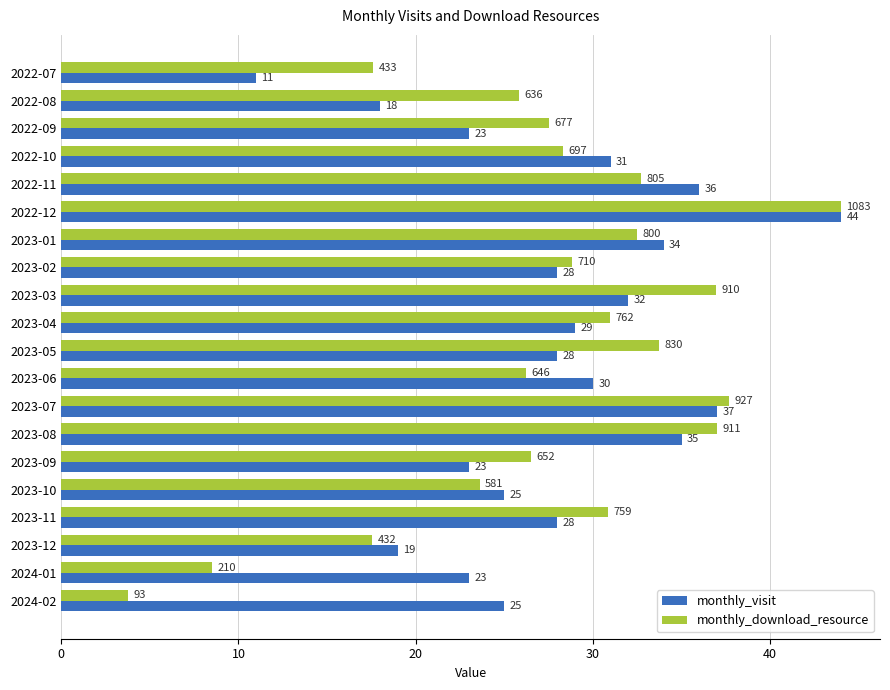

At how many categories does at least one series exceed 8?

20